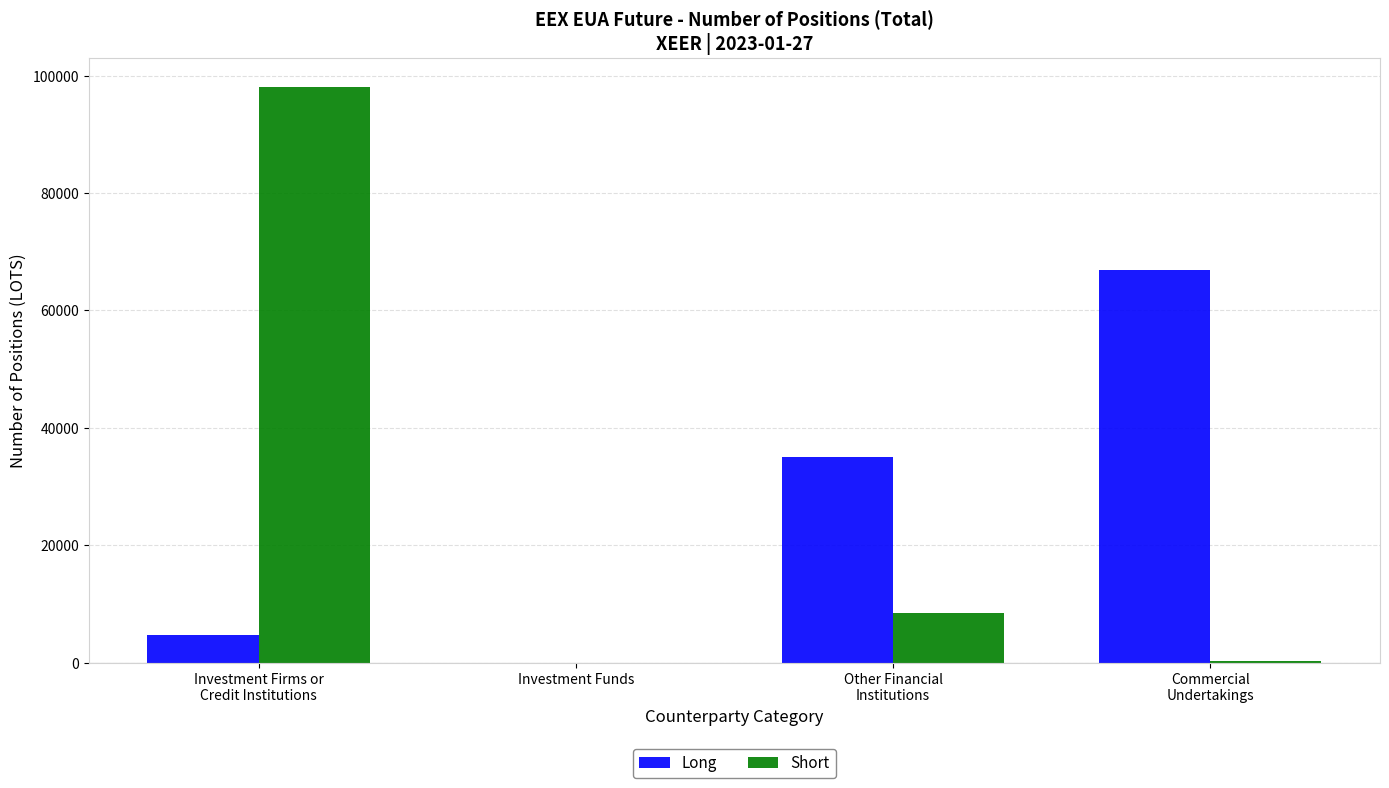

Which category has the highest value in the Short series?

Investment Firms or
Credit Institutions